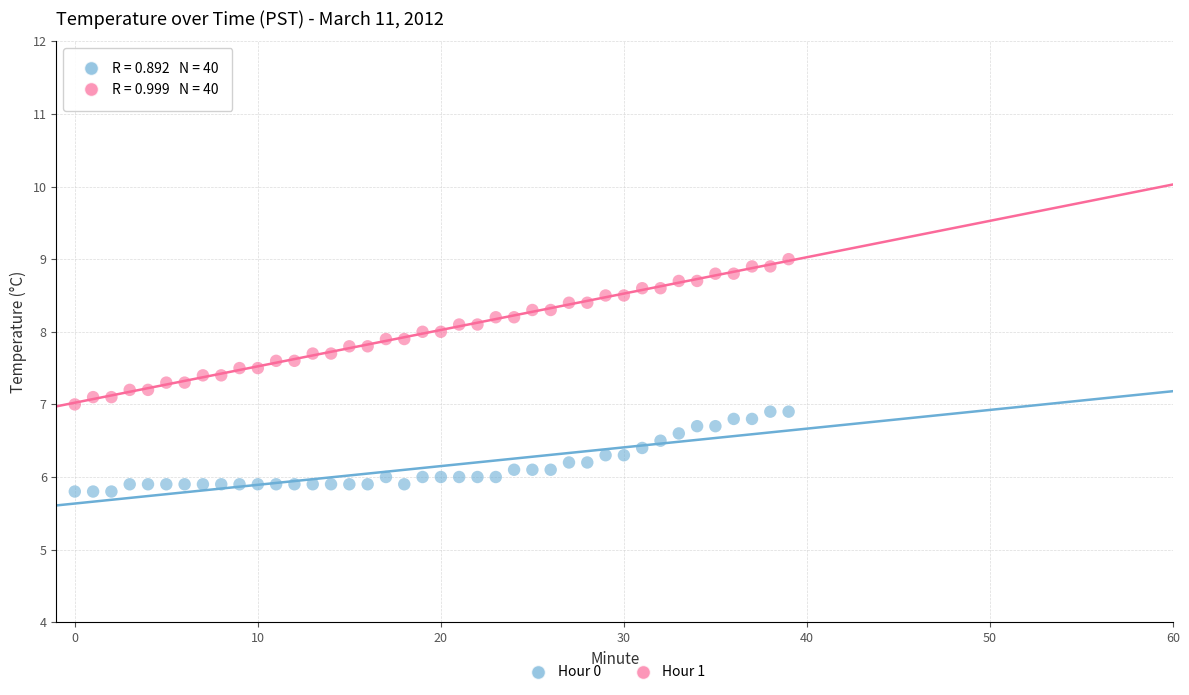

Which series has the largest Y range (max minus min)?

Hour 1